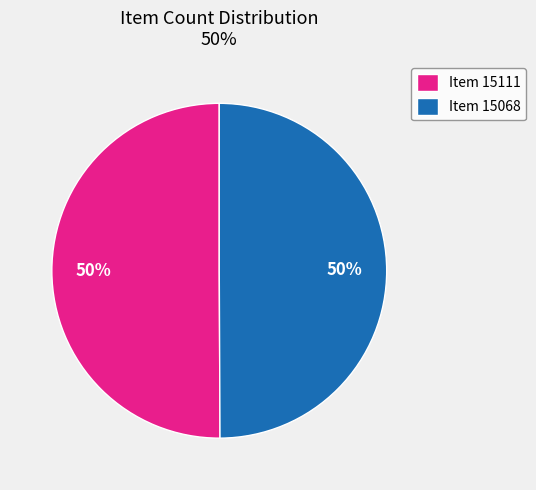

The Item 15068 slice represents 44% of the pie. True or false?

False